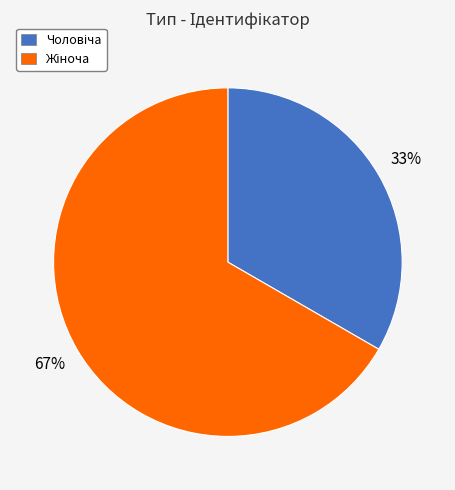

Does any single category account for the majority?

Yes